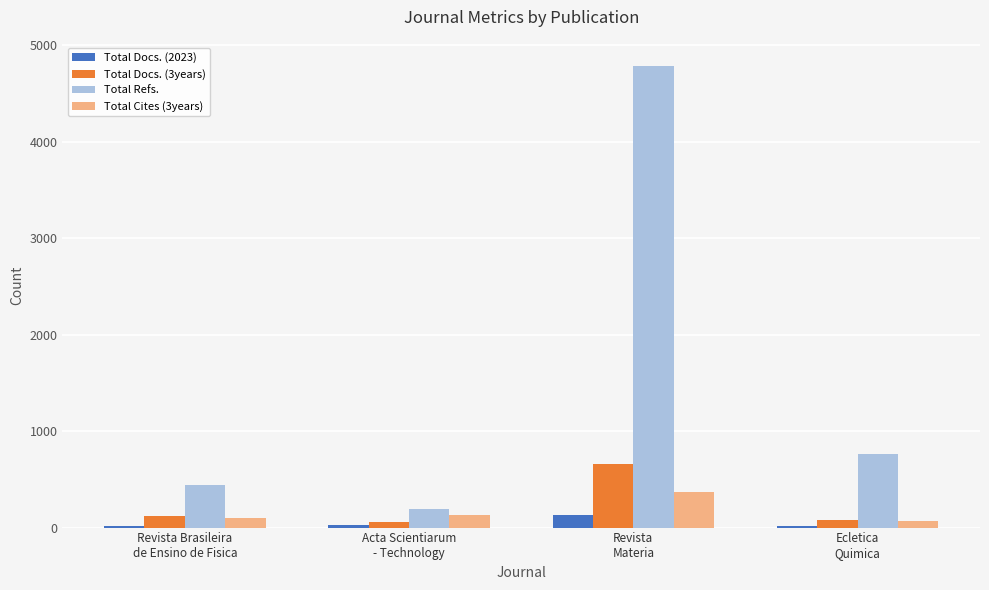

How many groups of bars are there?

4